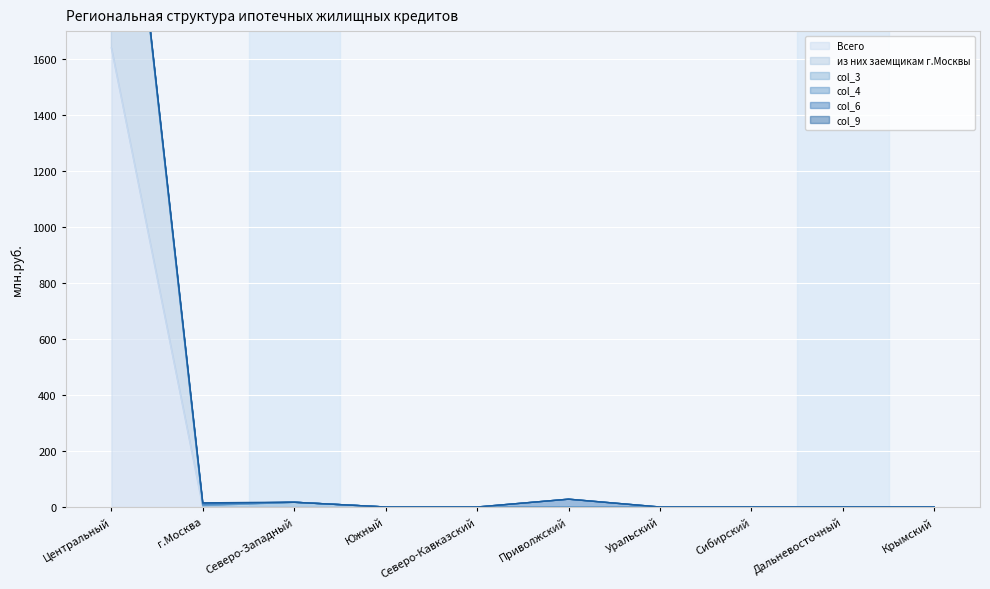

How many distinct data groups are displayed?

6